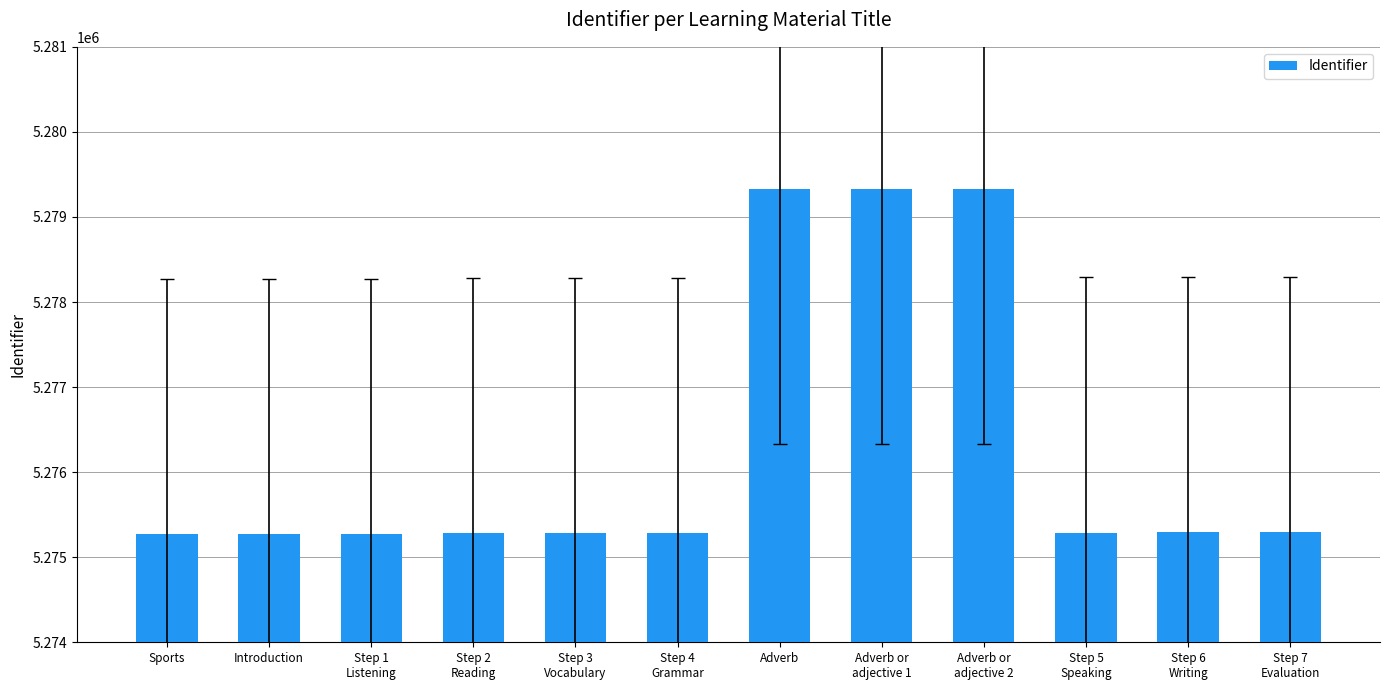

What is the change in value from Introduction to Step 4
Grammar?

+13